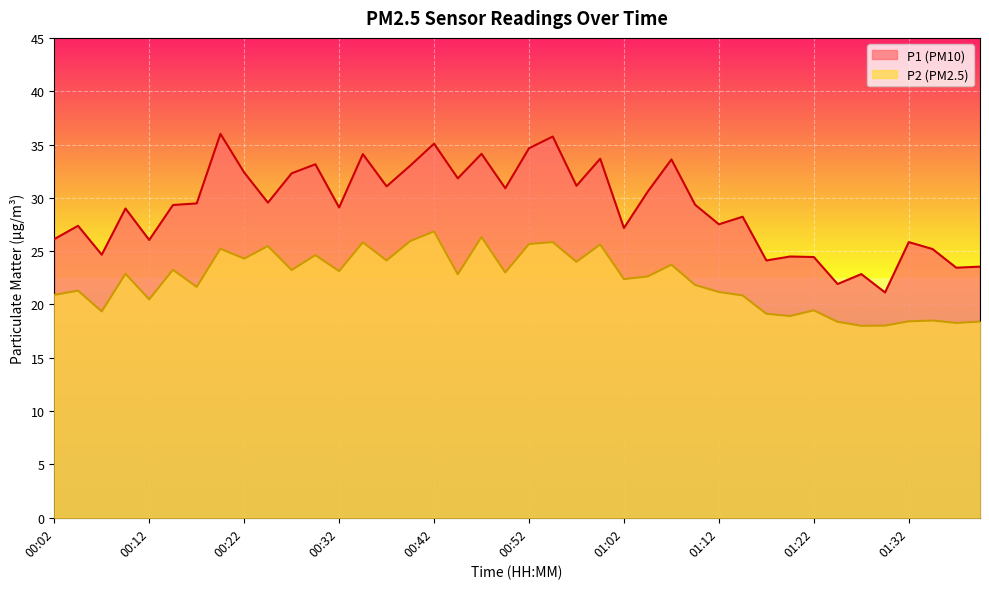

What is the greatest value displayed?

36.0